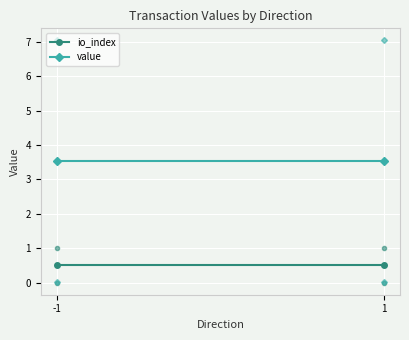

The value of value at 1 is 3.5. True or false?

True